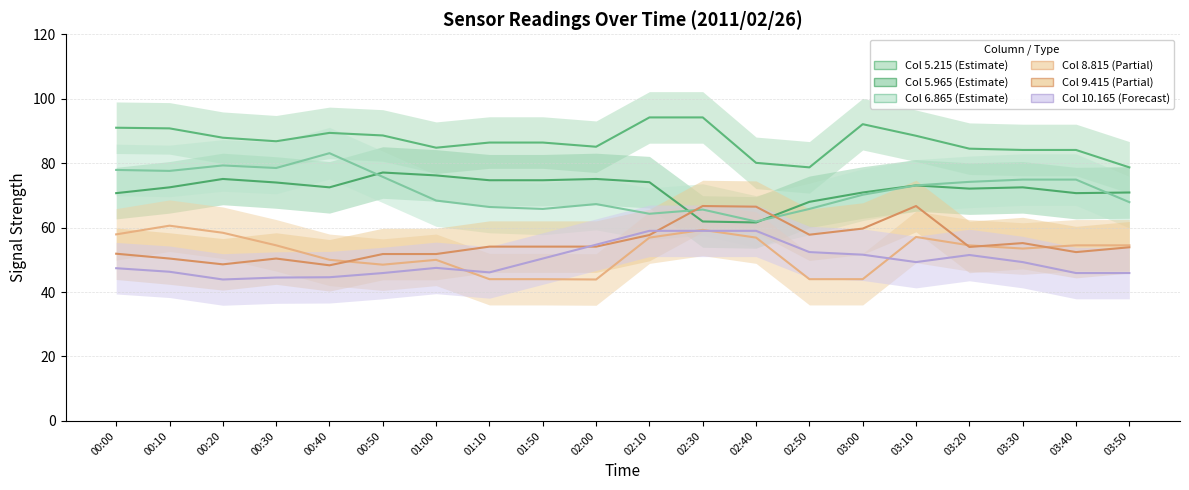

Which category has the lowest value in the 8.815 series?

02:00